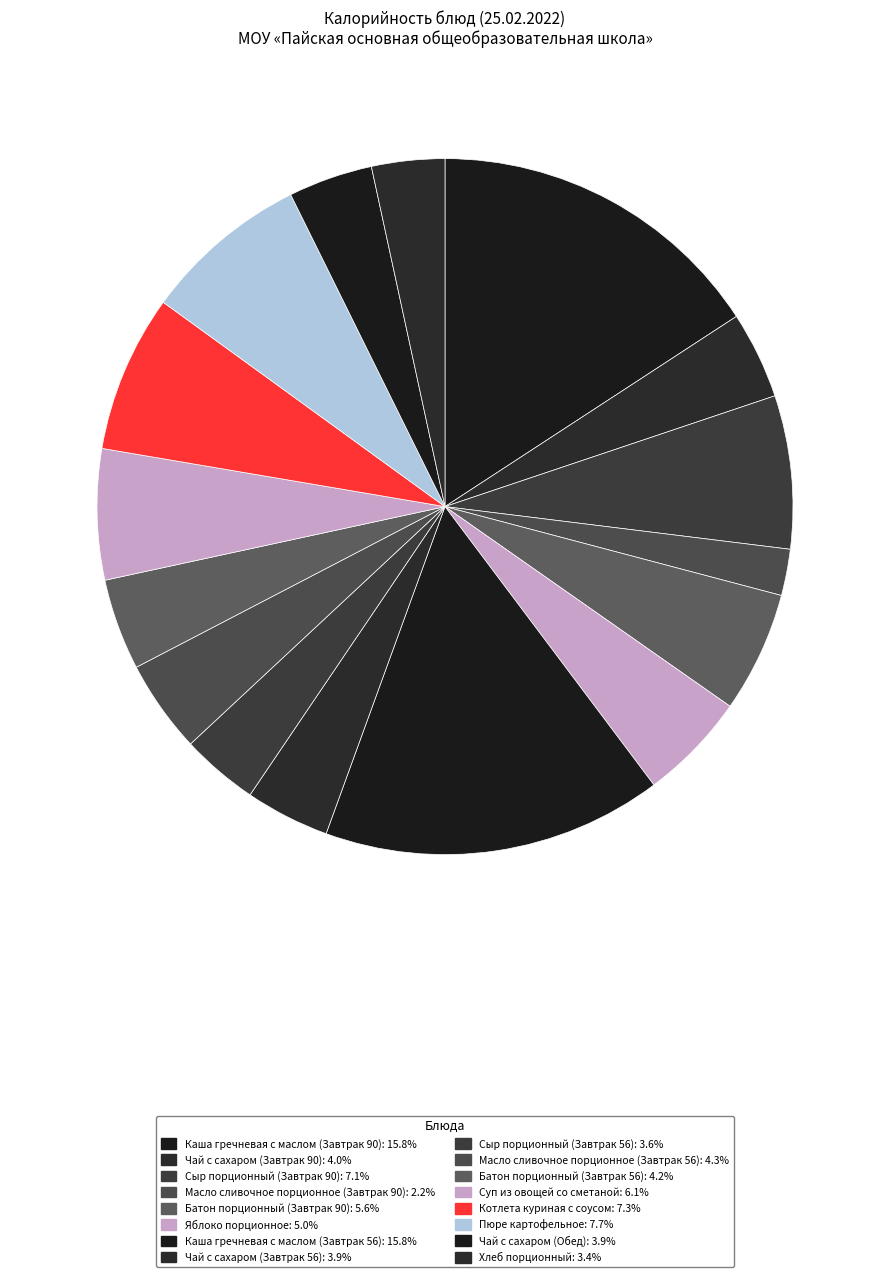

Is the sum of Батон порционный (Завтрак 90) and Масло сливочное порционное (Завтрак 90) greater than half?

No